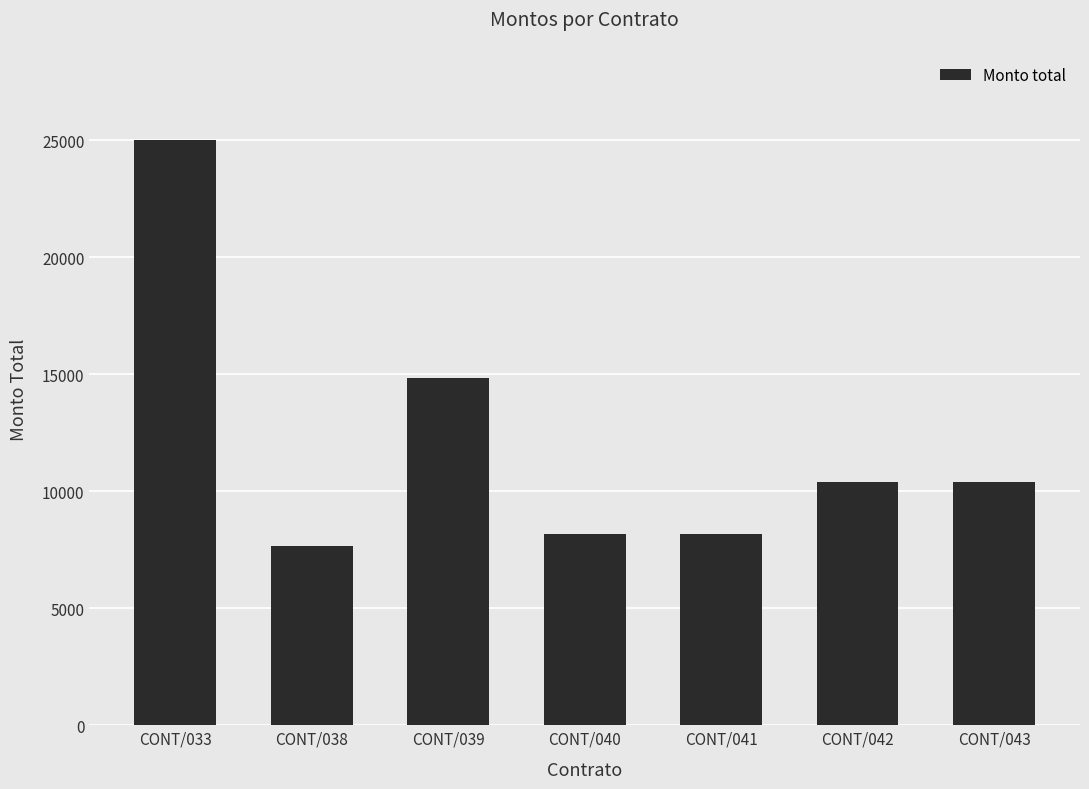

Are the bars horizontal?

No